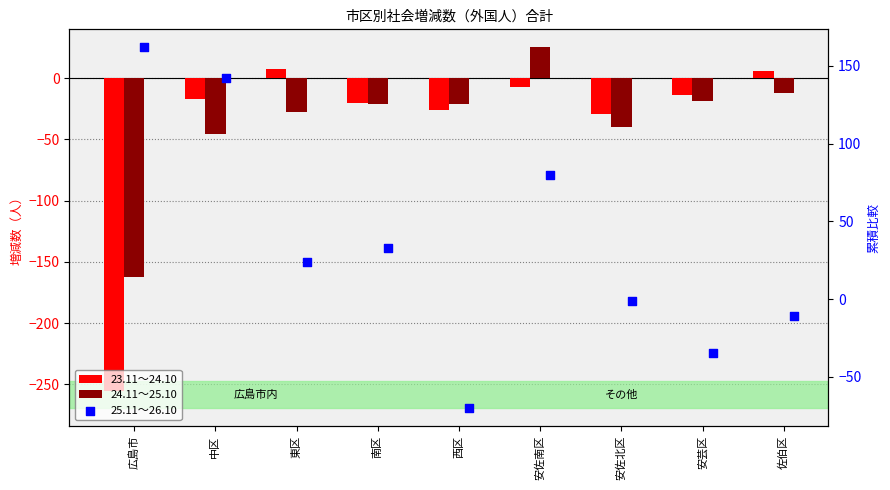

What are all the series names shown in the legend?

23.11～24.10, 24.11～25.10, 25.11～26.10